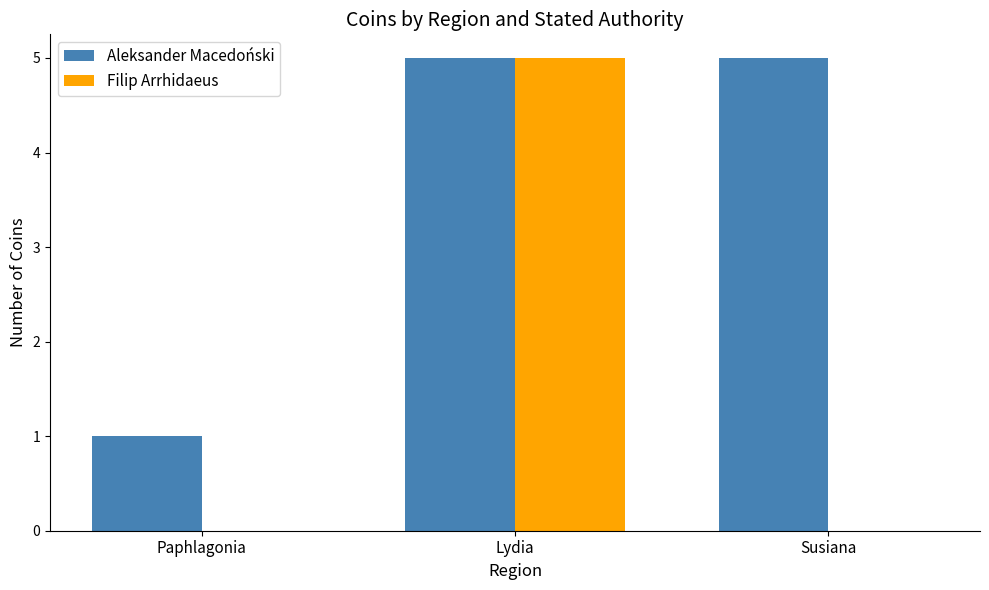

What is the greatest value displayed?

5